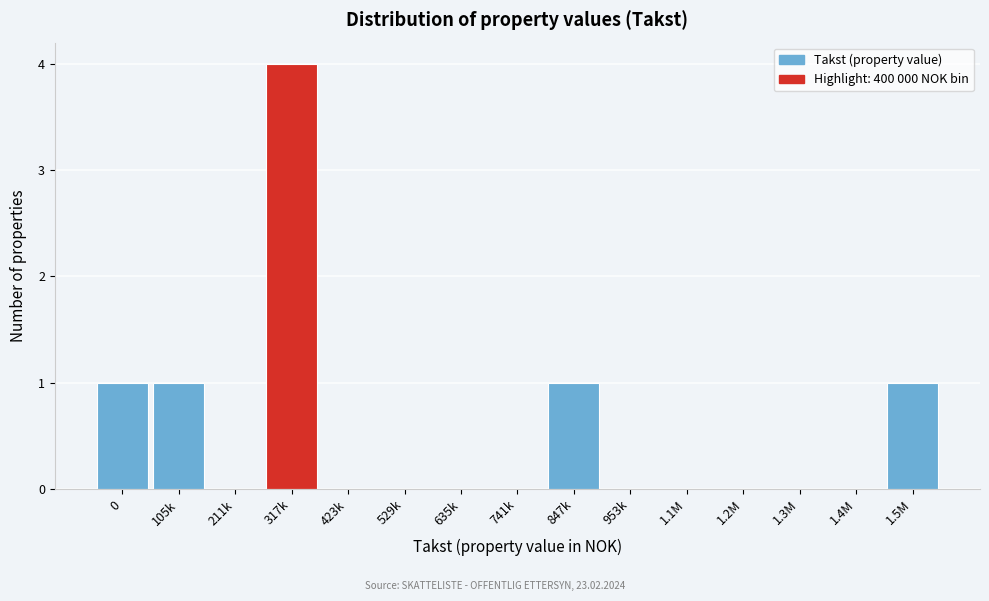

Reading left to right, transcribe all the data shown in this chart.

0=1	105k=1	211k=0	317k=4	423k=0	529k=0	635k=0	741k=0	847k=1	953k=0	1.1M=0	1.2M=0	1.3M=0	1.4M=0	1.5M=1